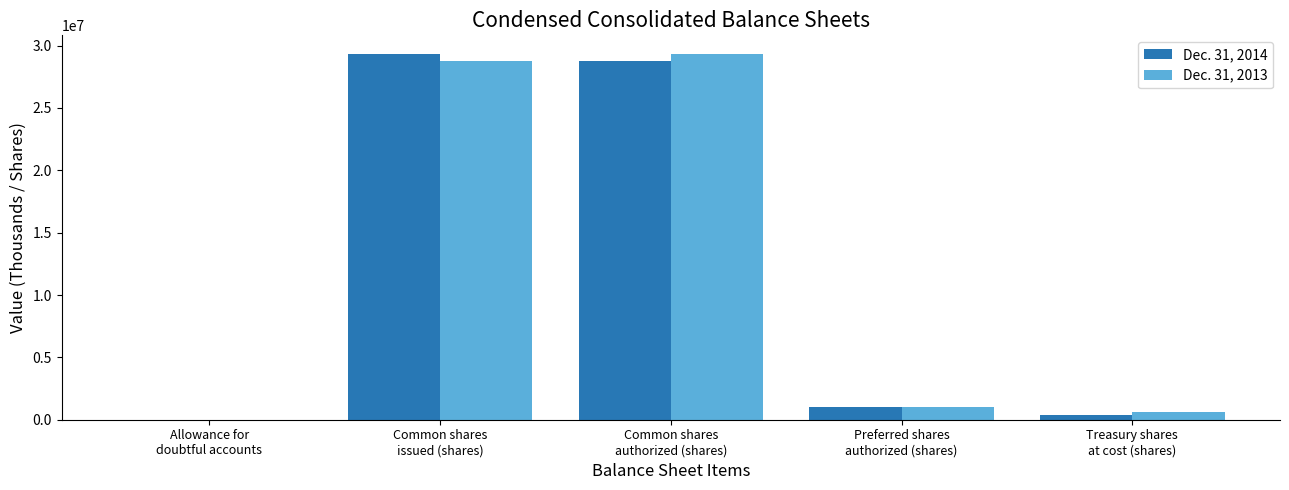

What is the maximum value shown in the chart?

29353000